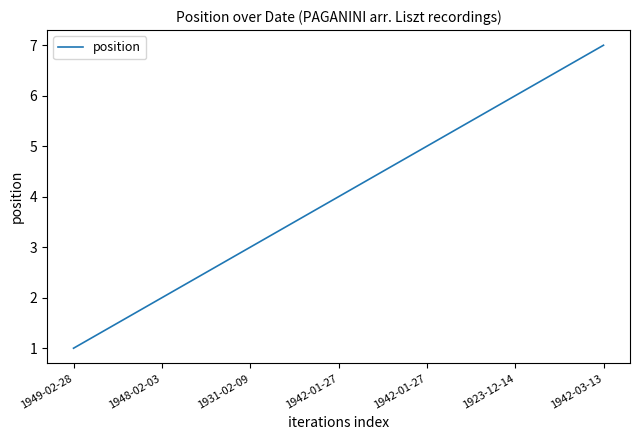

Count the number of categories in the chart.

7